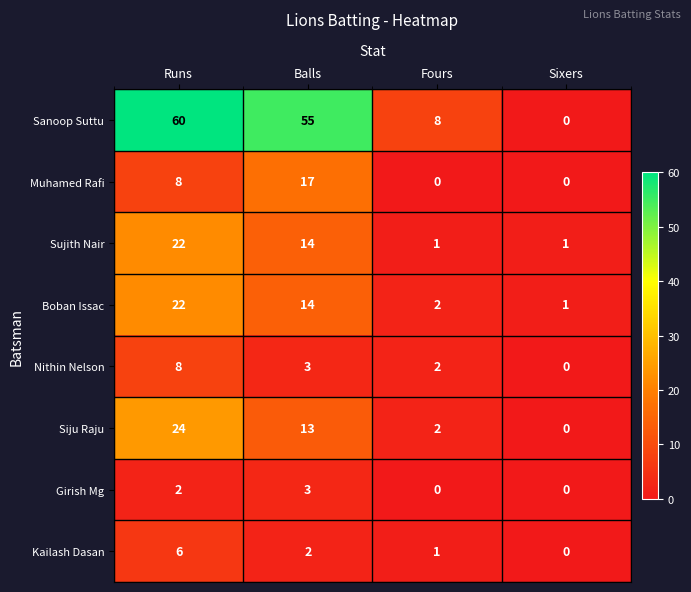

What is the difference between the maximum and second lowest values in the Kailash Dasan series?

5